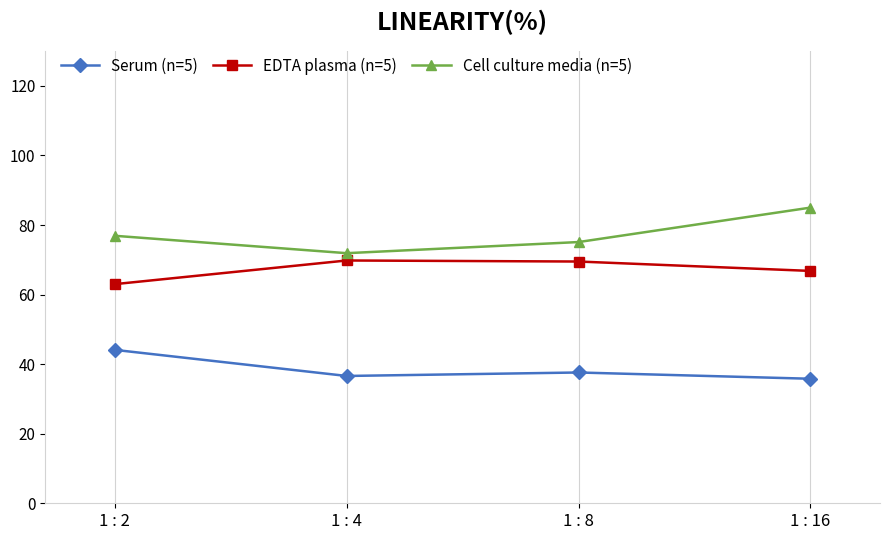

What is the minimum value for Cell culture media (n=5)?

71.9